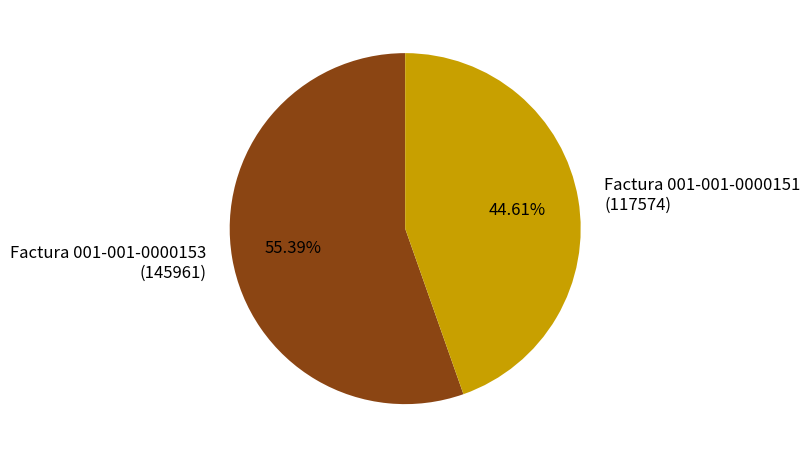

Does any single category account for the majority?

Yes